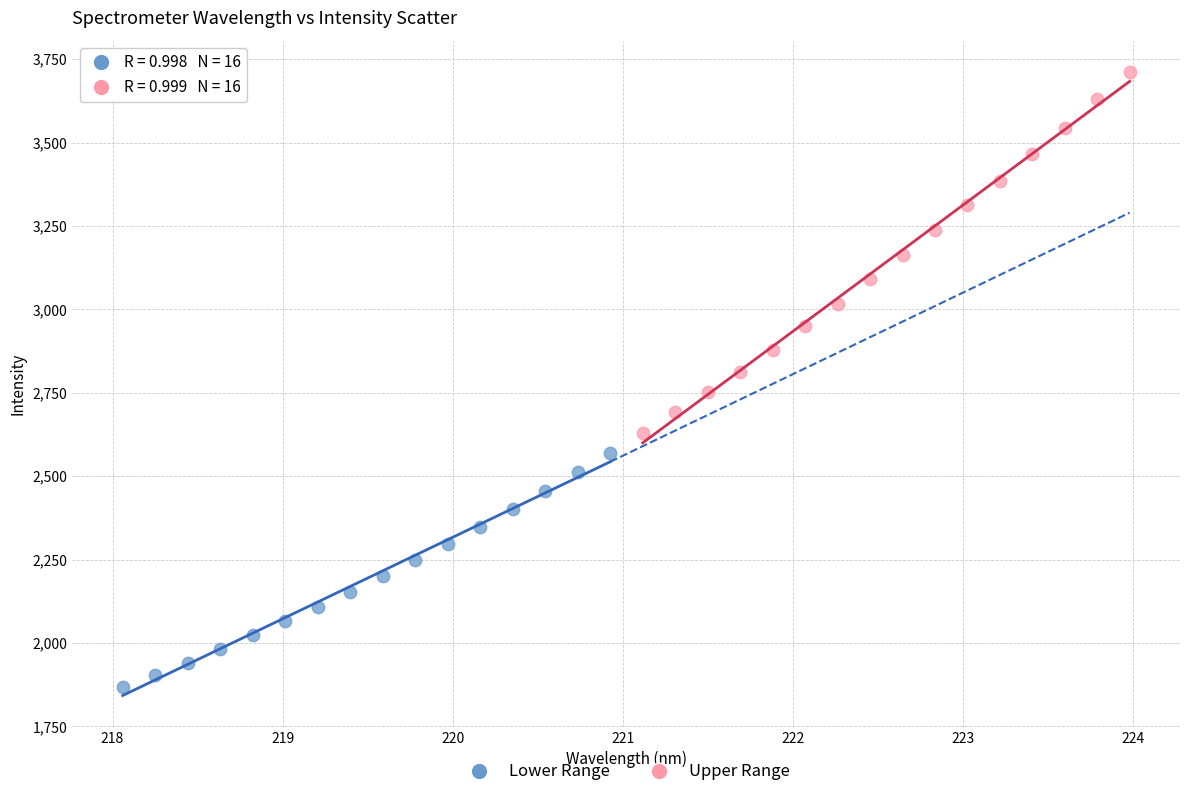

Which series has the largest Y range (max minus min)?

Upper Range